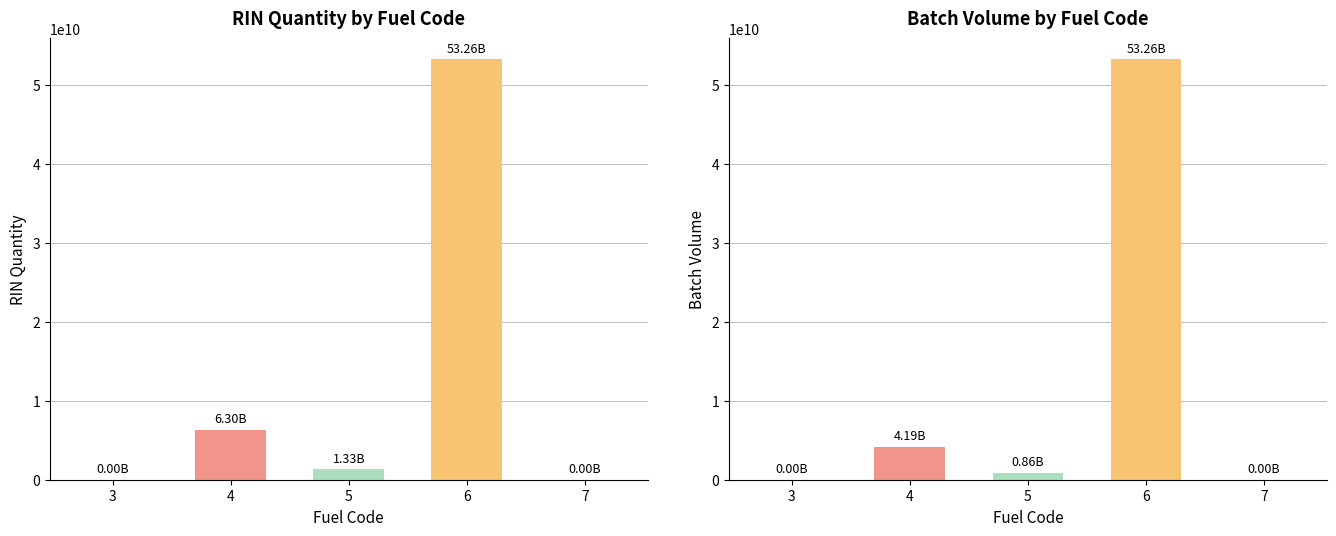

Rank the series by their maximum value, from highest to lowest.

RIN Quantity, Batch Volume